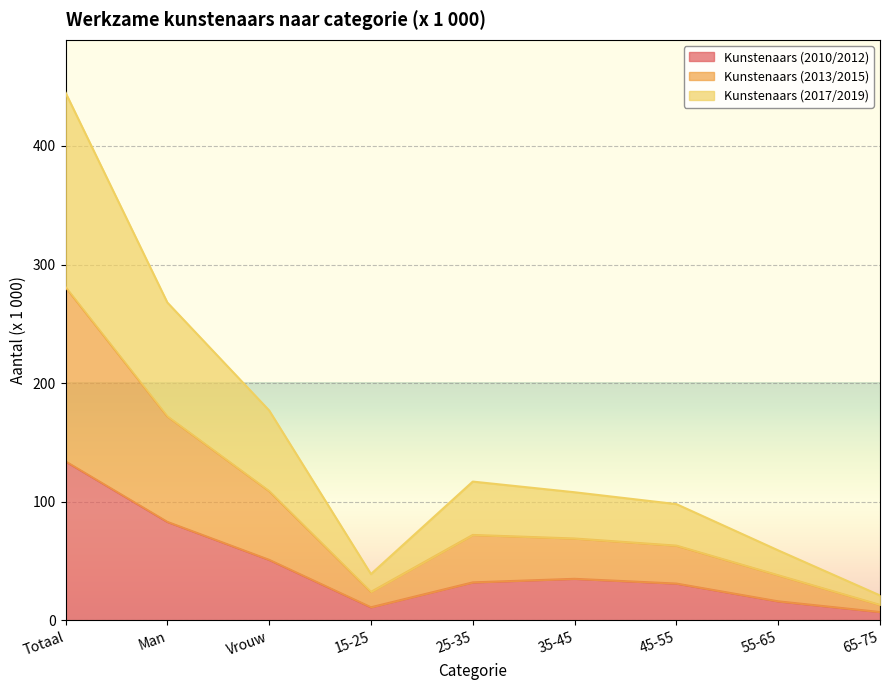

The value of Kunstenaars (2010/2012) at Vrouw is 51. True or false?

True